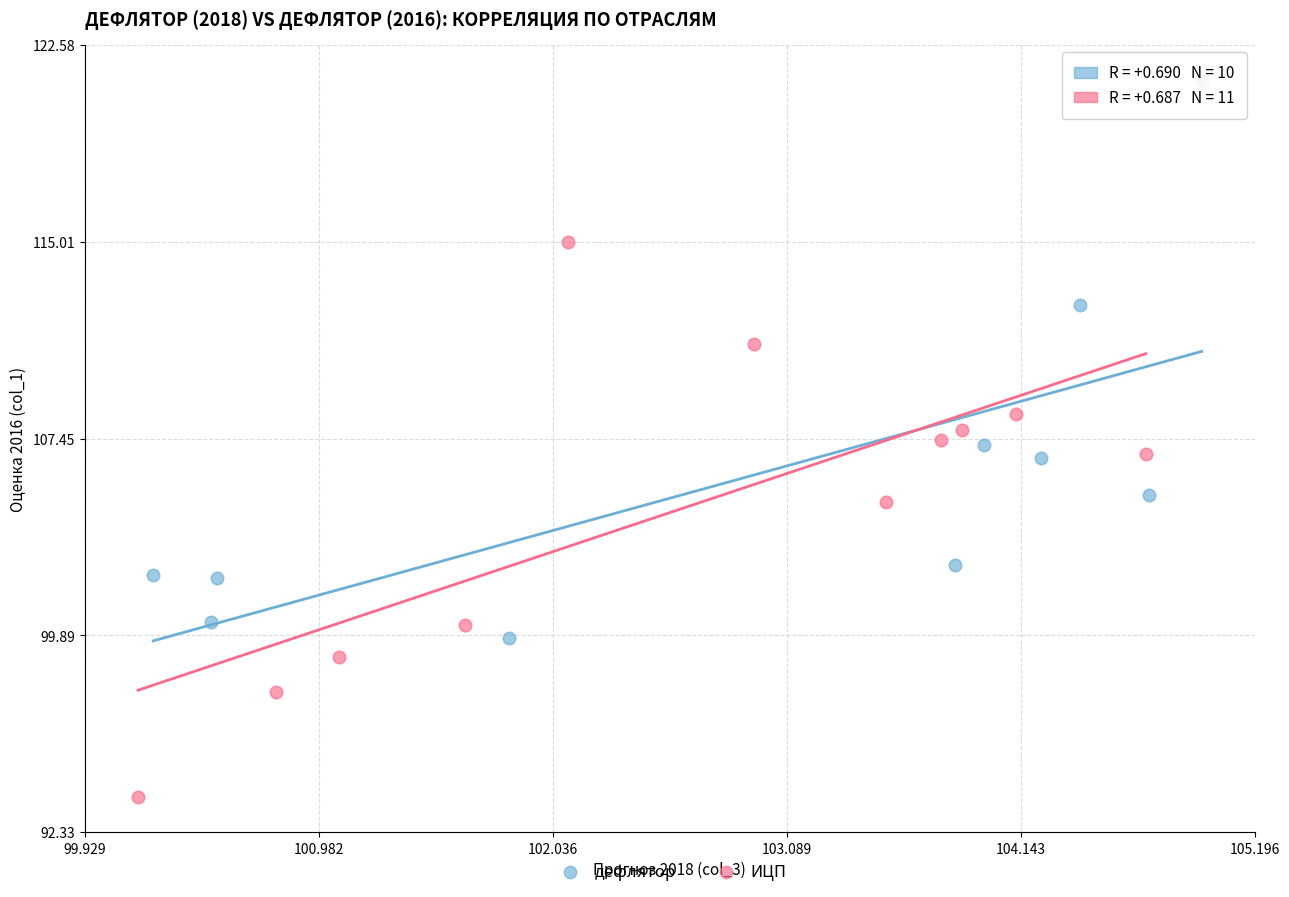

Which series reaches the maximum Y coordinate?

дефлятор